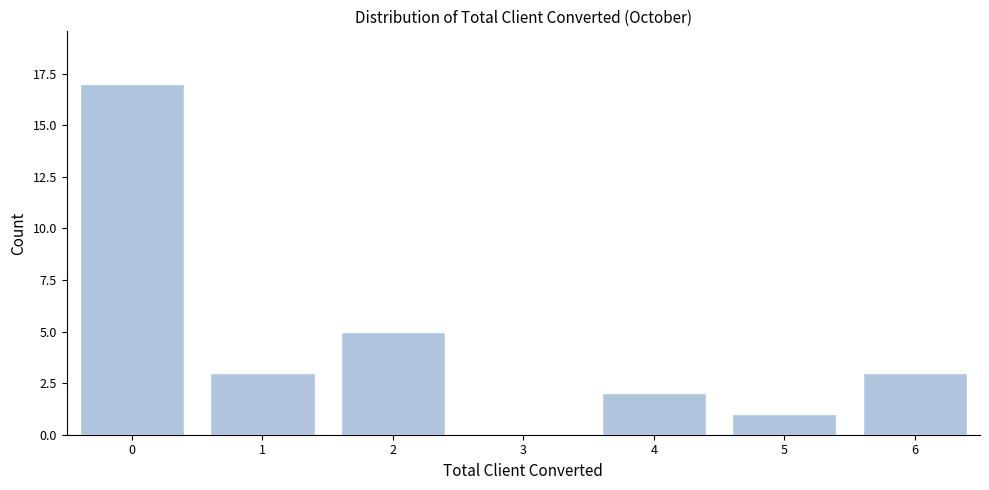

Reading right to left, transcribe all the data shown in this chart.

6=3	5=1	4=2	3=0	2=5	1=3	0=17